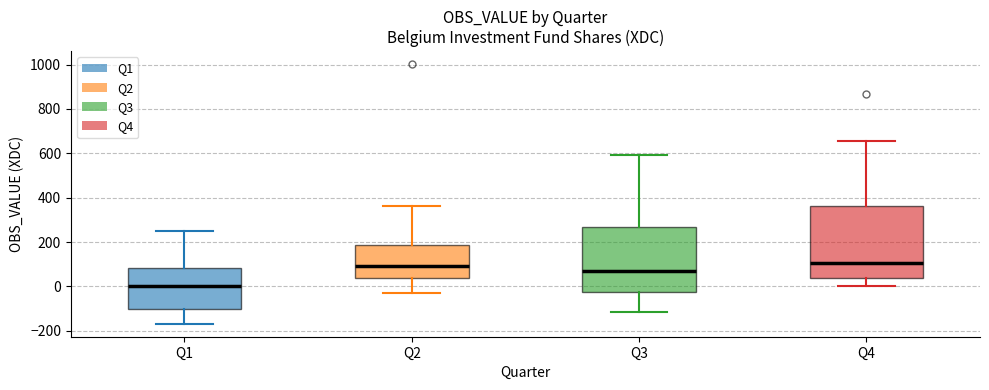

Reading left to right, transcribe this box plot: for each box, give where its median line is, the range the box spans, and where its two whiskers end, as read against the y-axis. The values are not printed on the chart, so give them approximately, as read against the axis.

Q1: median 0, box -100 to 80, whiskers -160 to 240
Q2: median 100, box 40 to 180, whiskers -20 to 360
Q3: median 60, box -20 to 260, whiskers -120 to 600
Q4: median 100, box 40 to 360, whiskers 0 to 660